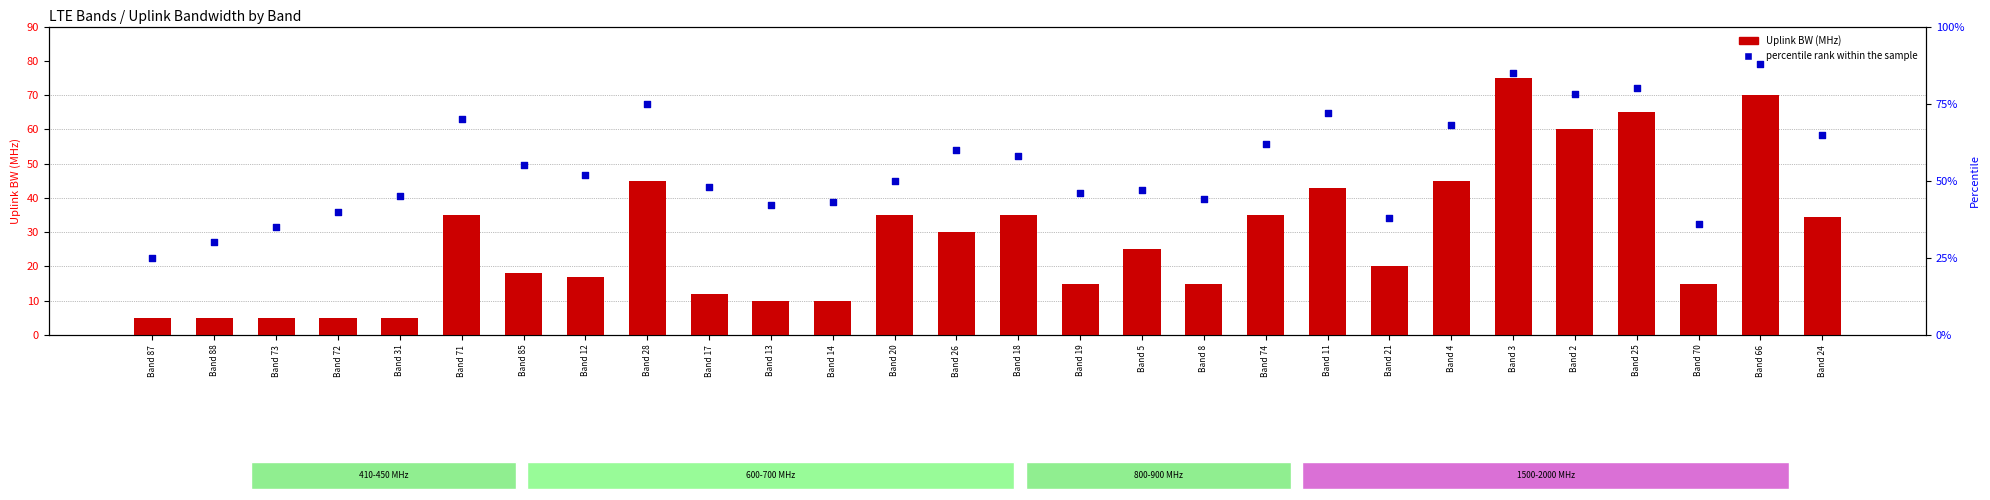

What are all the series names shown in the legend?

Uplink BW (MHz), percentile rank within the sample